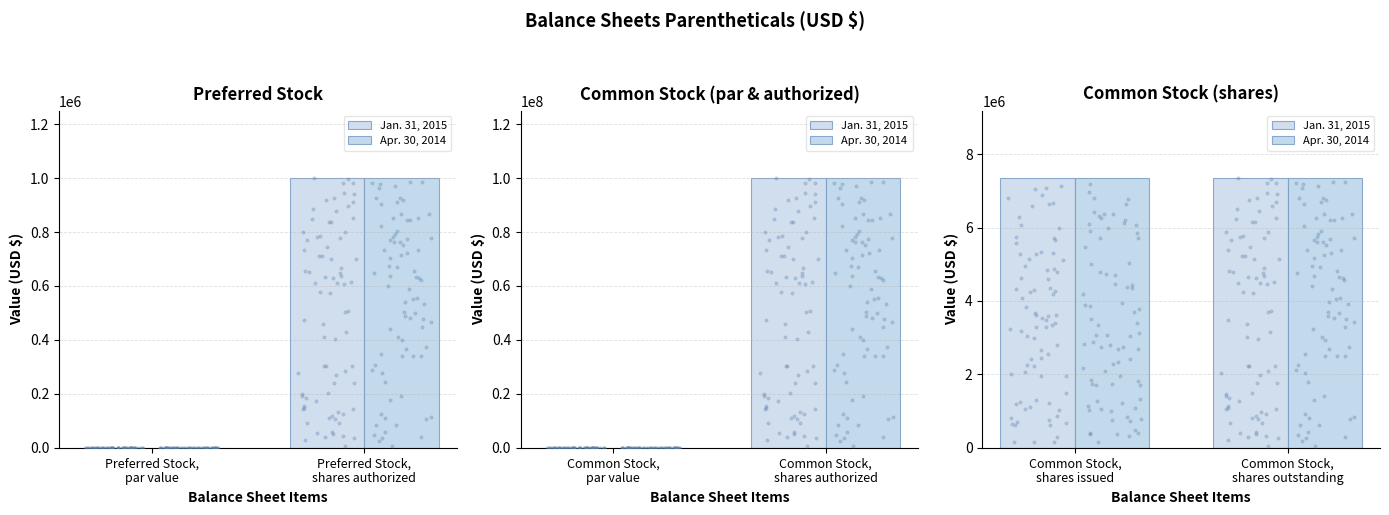

Which series contains the highest Y value?

Jan. 31, 2015